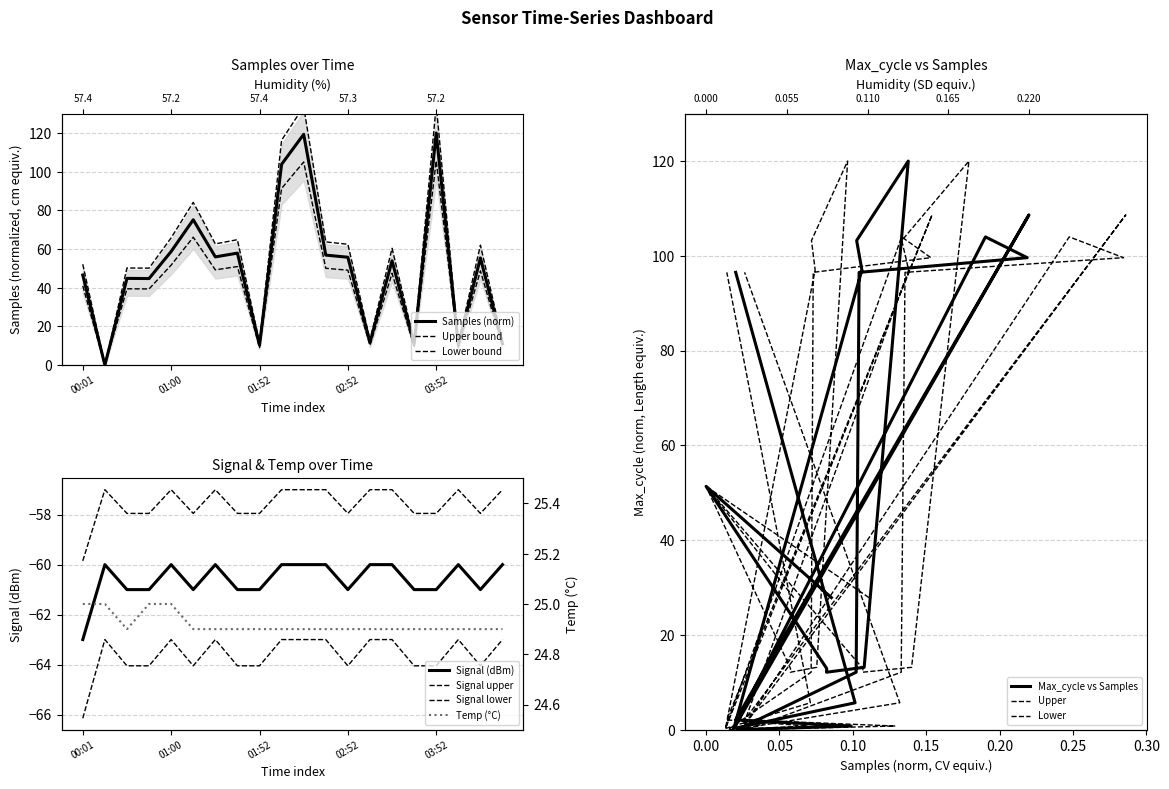

How many lines are shown in the chart?

4